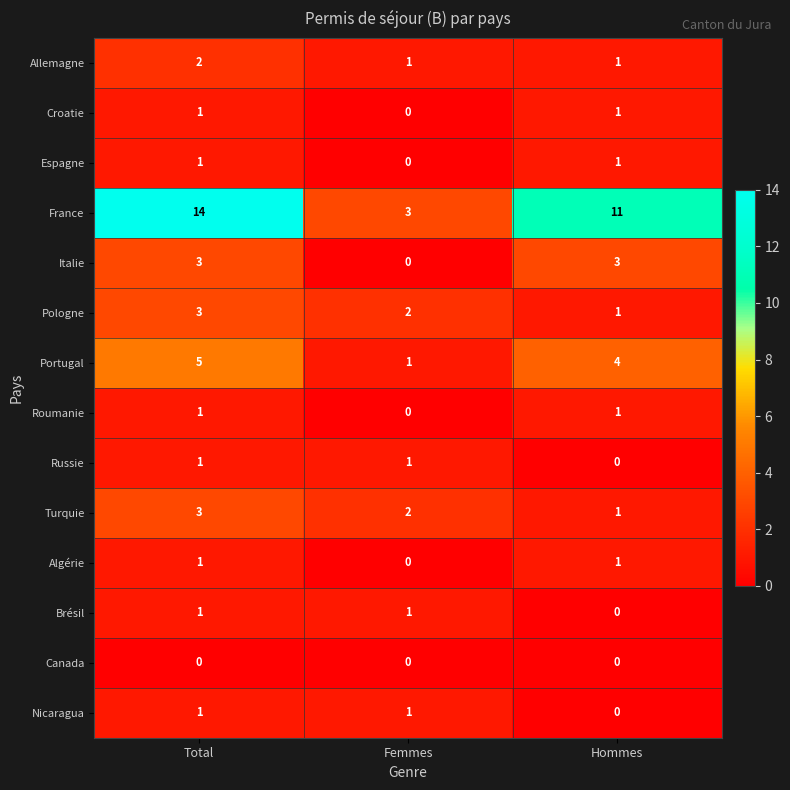

Which series changed the most between Femmes and Hommes?

France